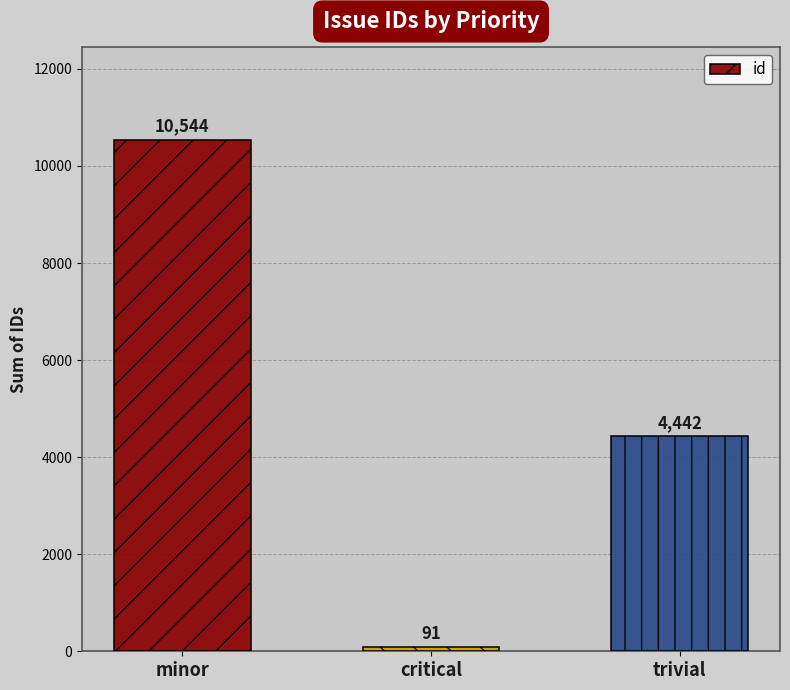

Reading left to right, transcribe all the data shown in this chart.

10544	91	4442